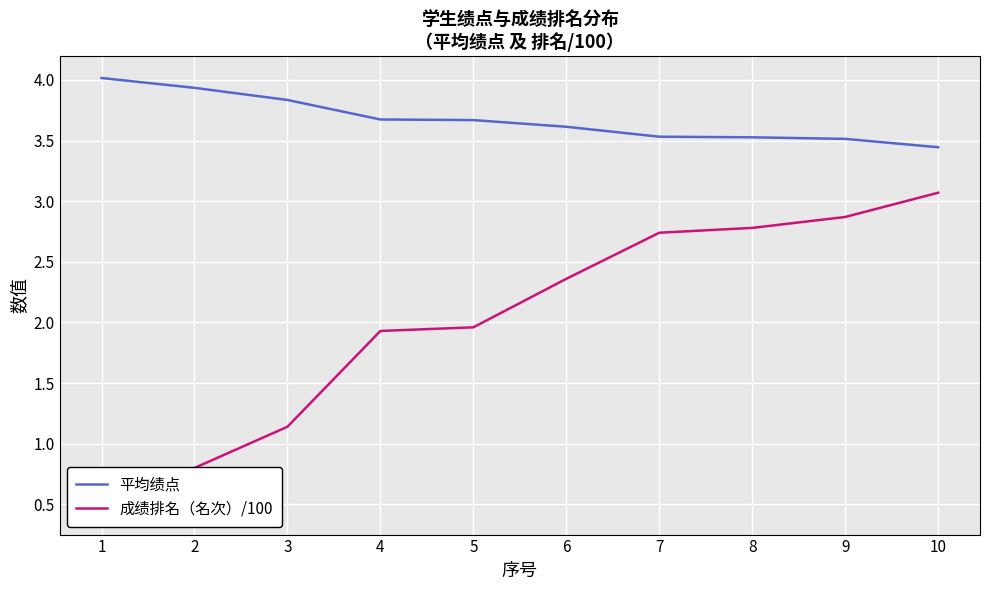

What is the average value of the 平均绩点 series?

3.7